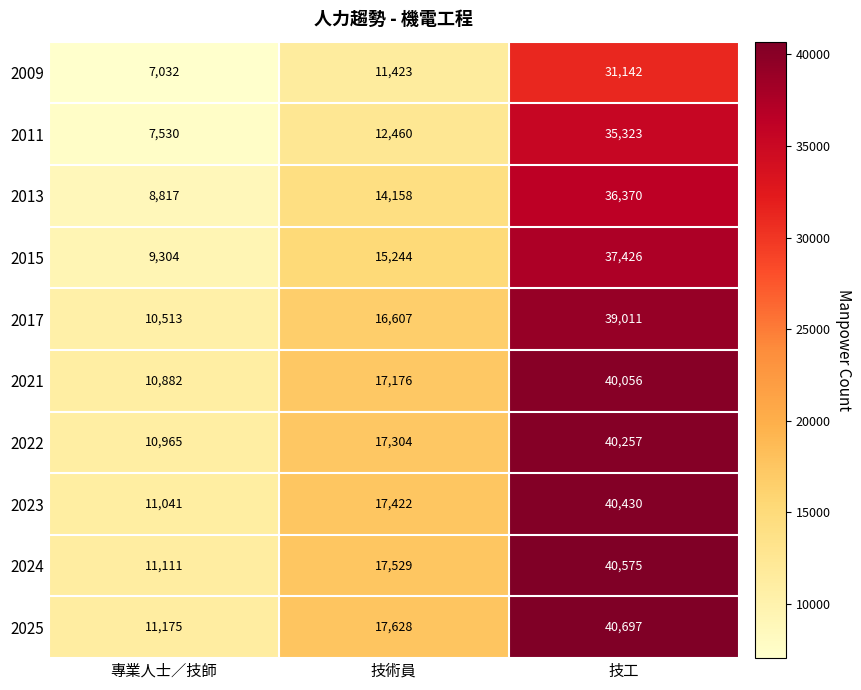

How many 2009 values are between 7032 and 31142?

3